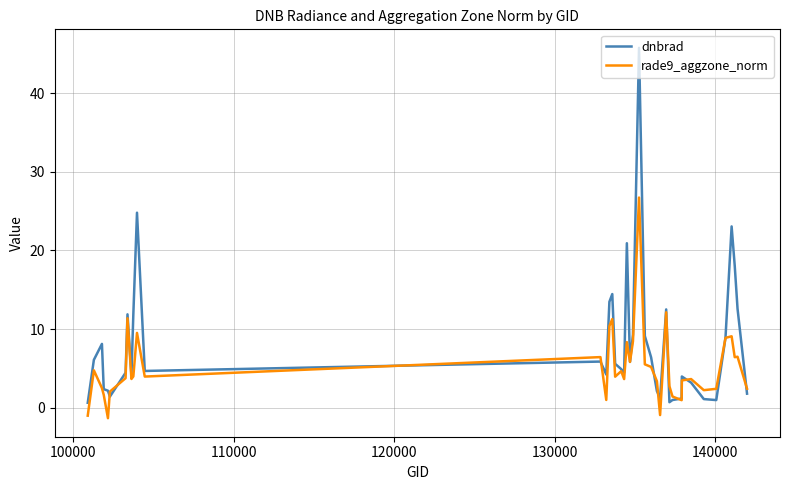

What is the greatest value displayed?

45.8